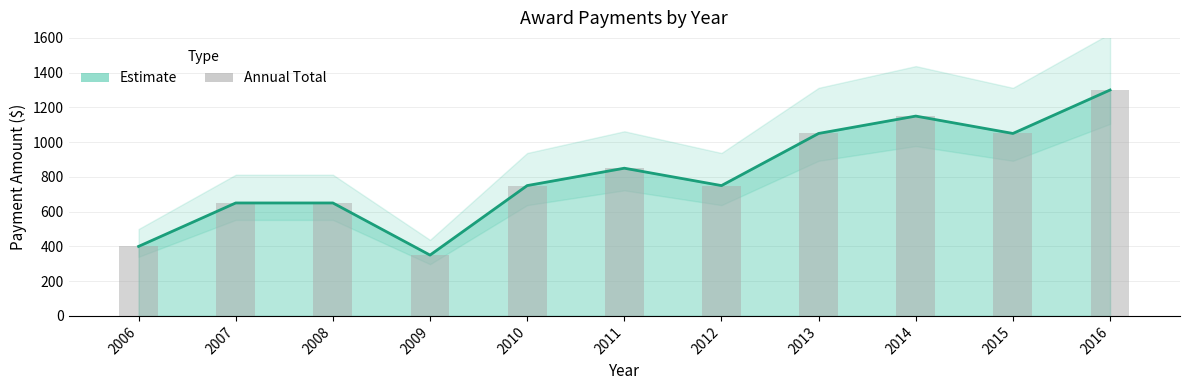

What is the difference between the maximum and minimum values?

950